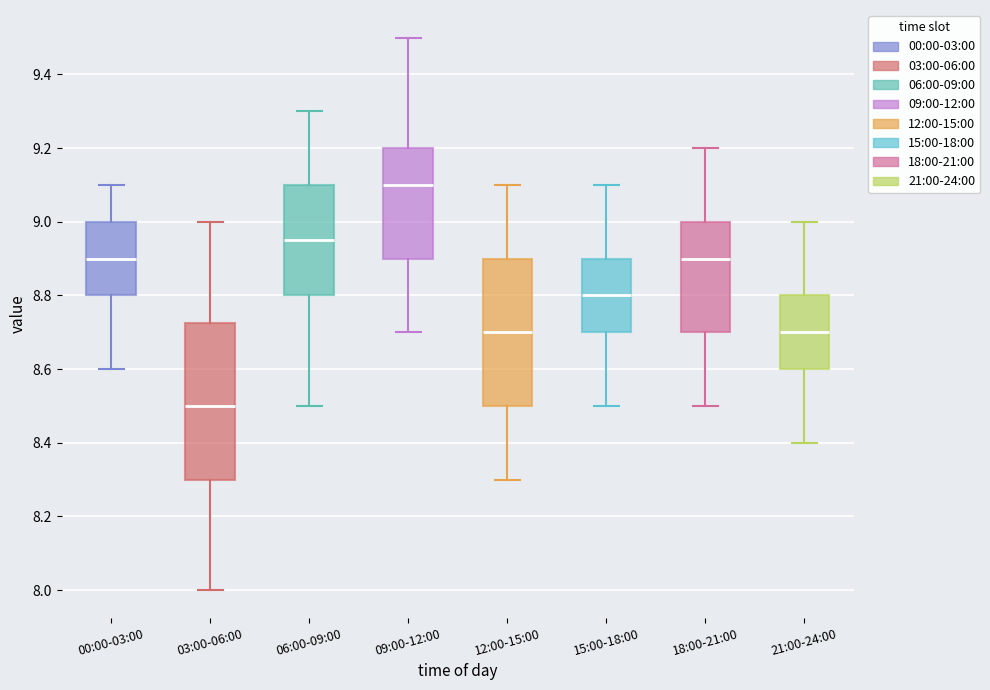

Reading left to right, transcribe this box plot: for each box, give where its median line is, the range the box spans, and where its two whiskers end, as read against the y-axis. The values are not printed on the chart, so give them approximately, as read against the axis.

00:00-03:00: median 8.90, box 8.80 to 9.00, whiskers 8.60 to 9.10
03:00-06:00: median 8.50, box 8.30 to 8.72, whiskers 8.00 to 9.00
06:00-09:00: median 8.96, box 8.80 to 9.10, whiskers 8.50 to 9.30
09:00-12:00: median 9.10, box 8.90 to 9.20, whiskers 8.70 to 9.50
12:00-15:00: median 8.70, box 8.50 to 8.90, whiskers 8.30 to 9.10
15:00-18:00: median 8.80, box 8.70 to 8.90, whiskers 8.50 to 9.10
18:00-21:00: median 8.90, box 8.70 to 9.00, whiskers 8.50 to 9.20
21:00-24:00: median 8.70, box 8.60 to 8.80, whiskers 8.40 to 9.00